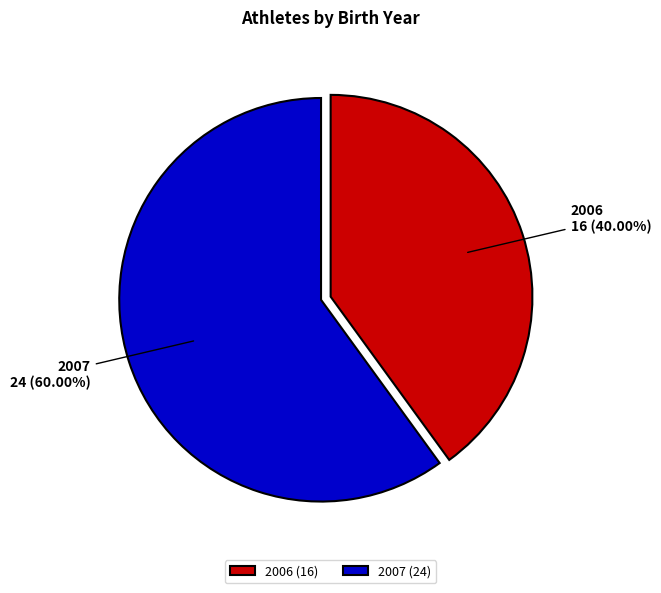

What percentage is the 2006 slice, to the nearest percent?

40%